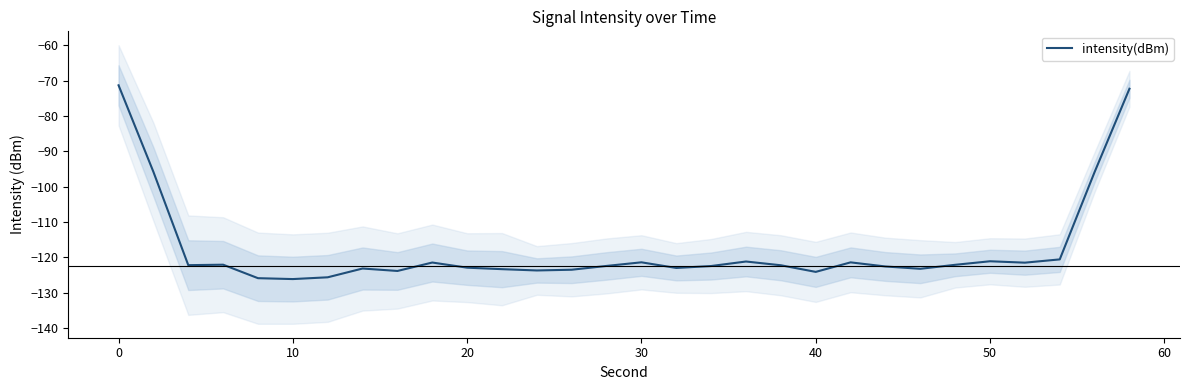

The value at 40 is -124.1. True or false?

True